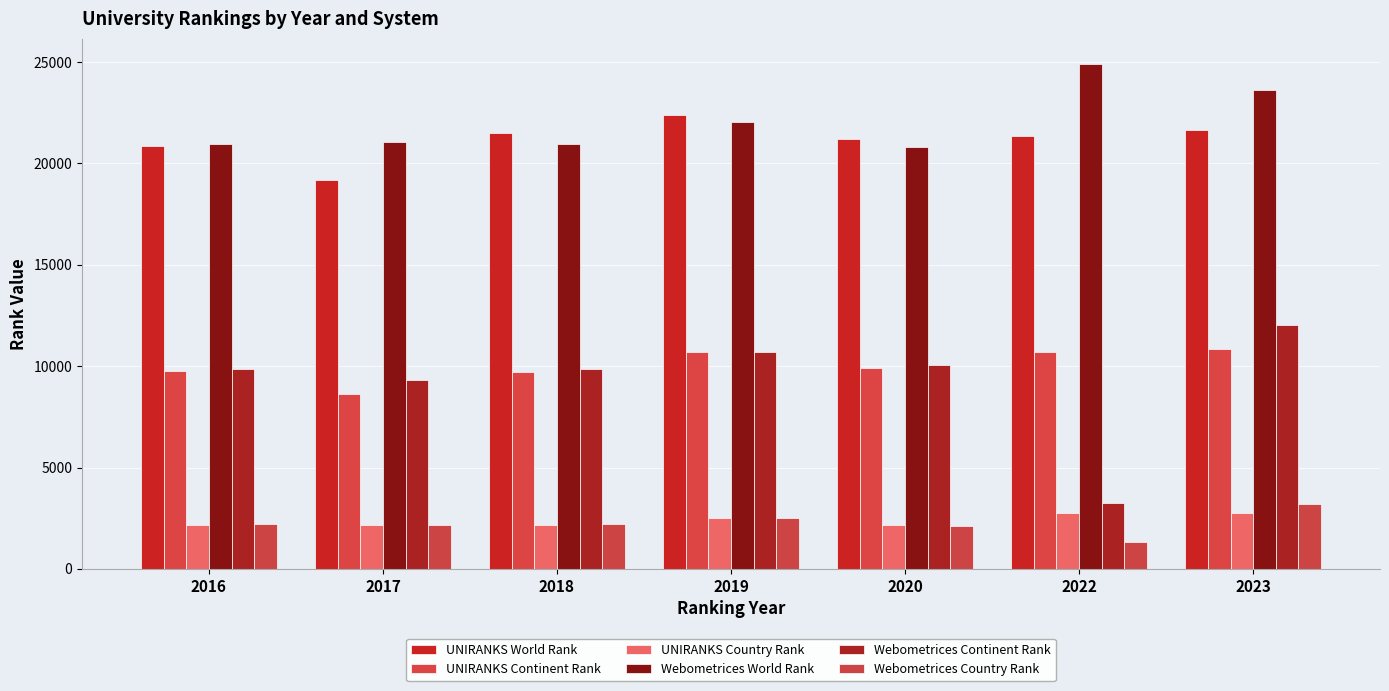

Which series changed the most between 2016 and 2023?

Webometrices World Rank